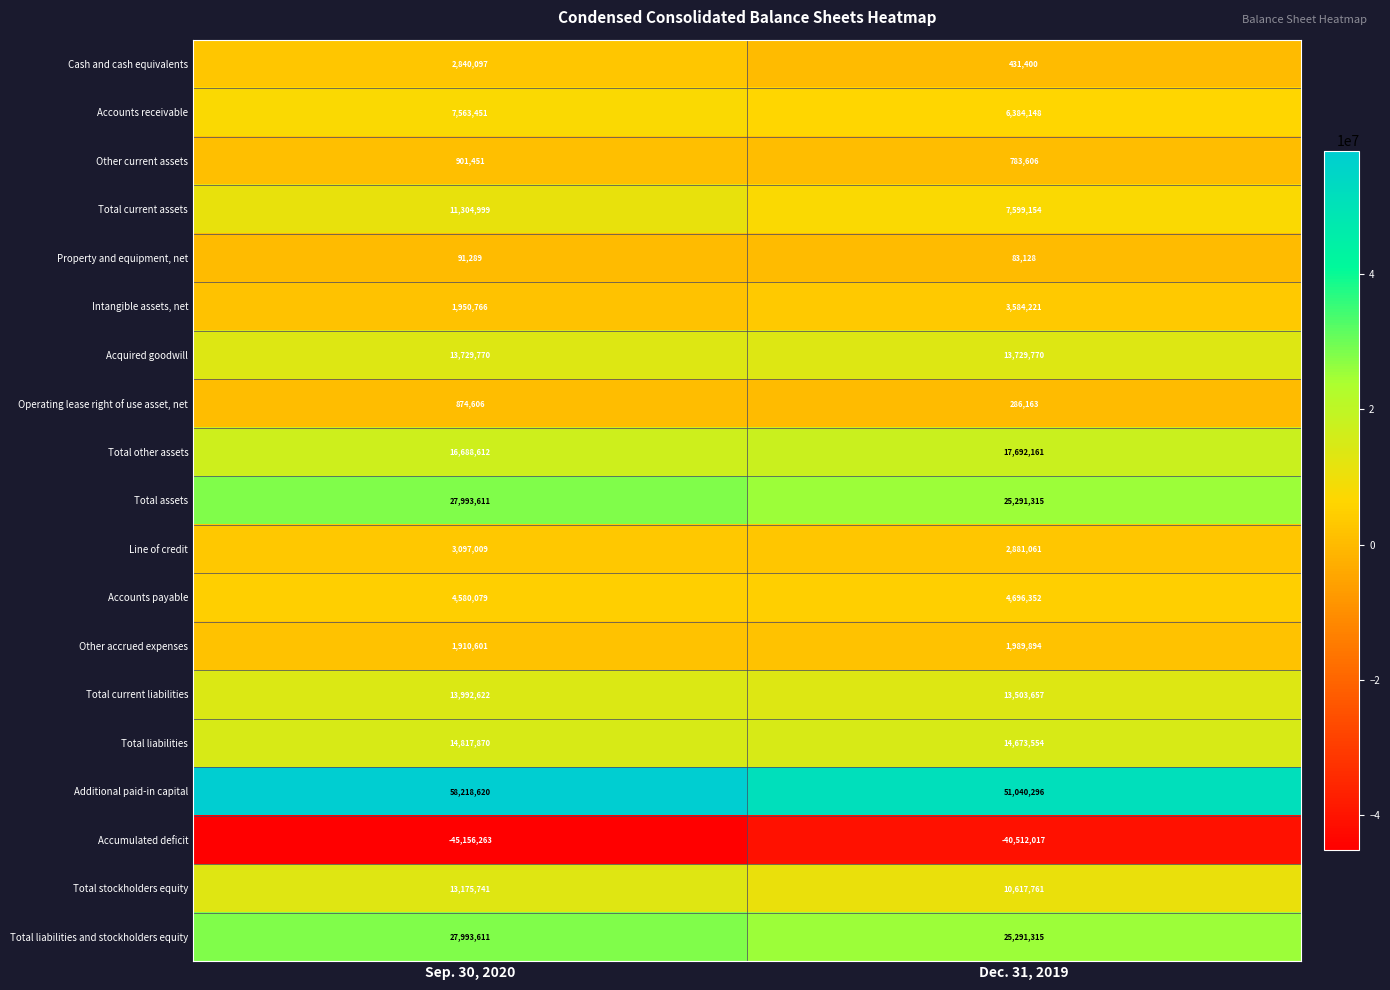

What is the average value of the Acquired goodwill series?

13729770